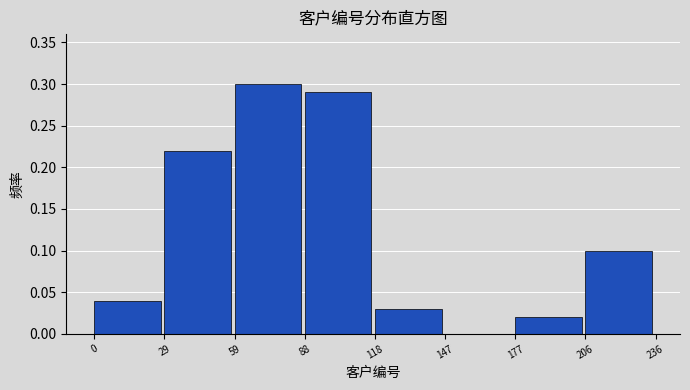

Reading left to right, transcribe this chart: for each bar, give the range it covers on the x-axis and its height. The values are not printed on the chart, so give them approximately, as read against the axis.

0 to 29: 0.04
29 to 59: 0.22
59 to 88: 0.30
88 to 118: 0.29
118 to 147: 0.03
147 to 177: 0
177 to 206: 0.02
206 to 236: 0.10